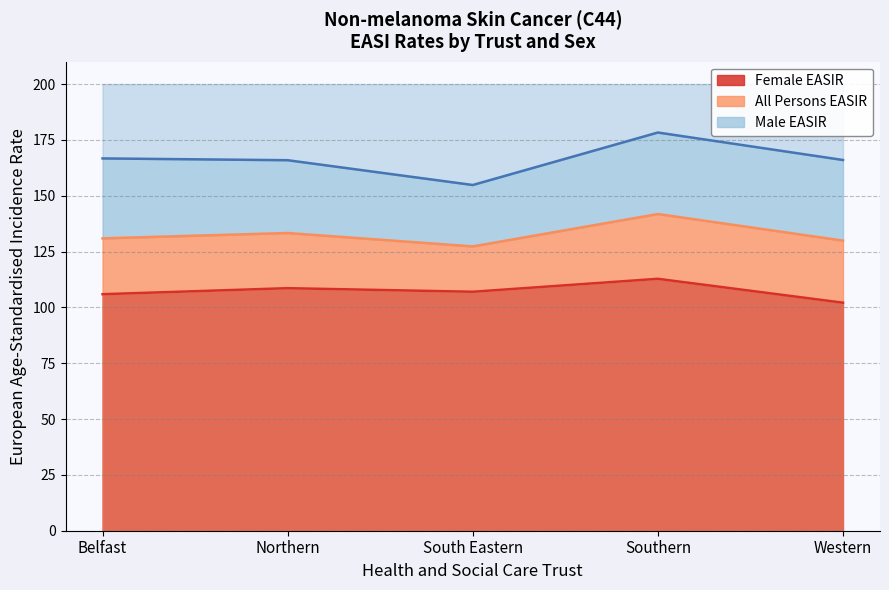

True or false: Female EASIR and All Persons EASIR intersect in this chart.

False